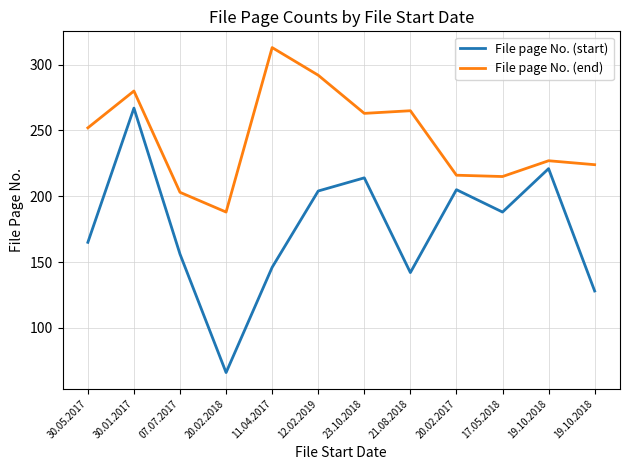

What is the difference between the File page No. (start) values at 30.05.2017 and 23.10.2018?

49